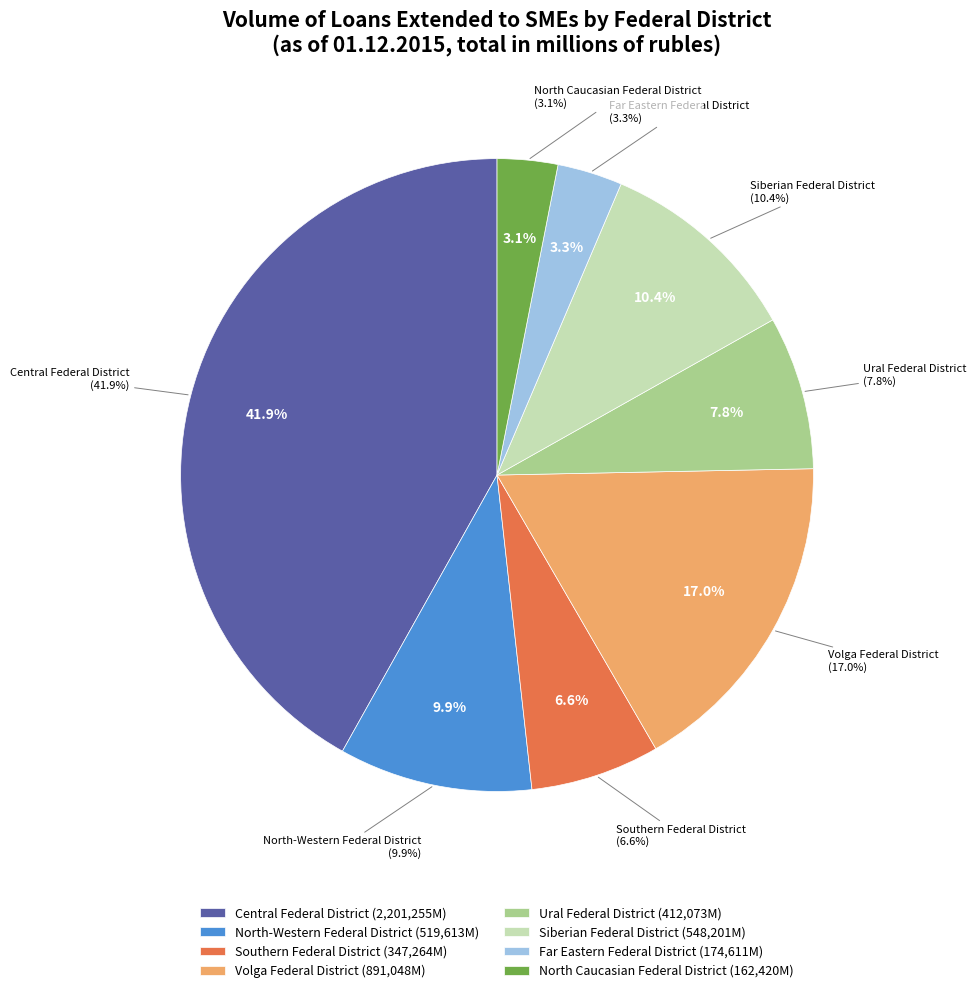

Is the sum of North Caucasian Federal District and Volga Federal District greater than half?

No